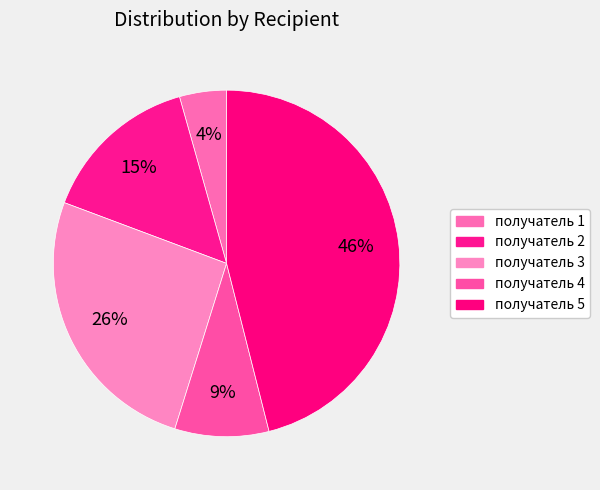

How many segments does this pie chart have?

5